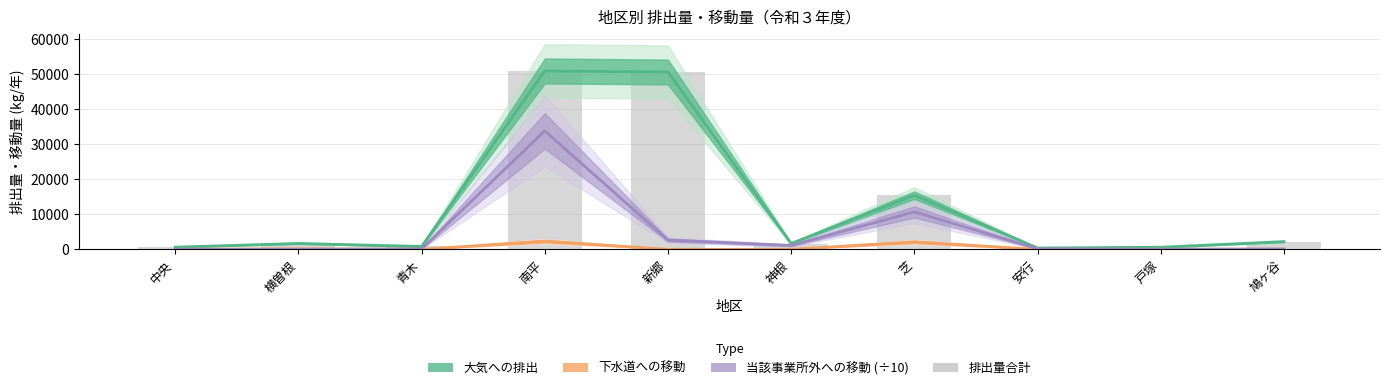

List the labels in order of value, largest first.

南平, 新郷, 芝, 鳩ヶ谷, 横曽根, 神根, 青木, 中央, 戸塚, 安行